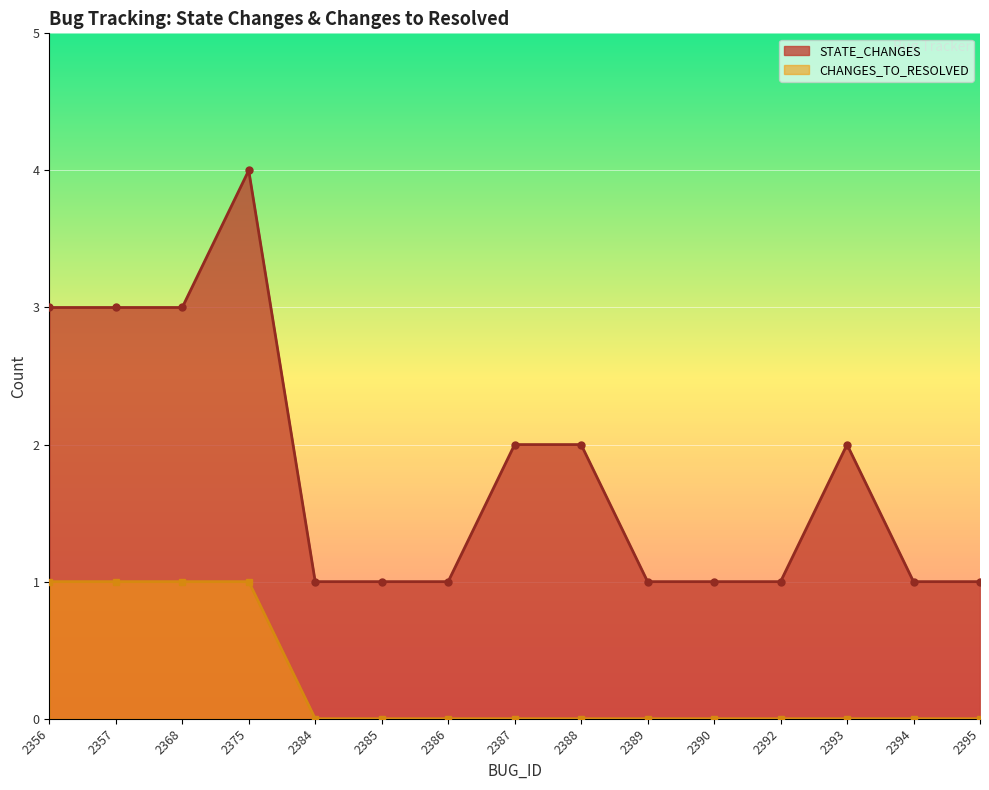

Is the value of CHANGES_TO_RESOLVED at 2395 greater than the value of STATE_CHANGES at 2392?

No